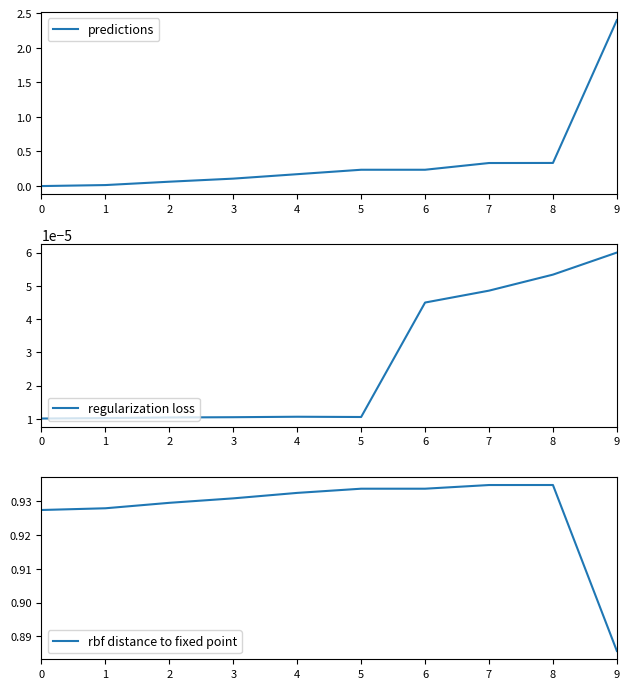

Is the value of predictions at 2 greater than the value of regularization loss at 9?

Yes